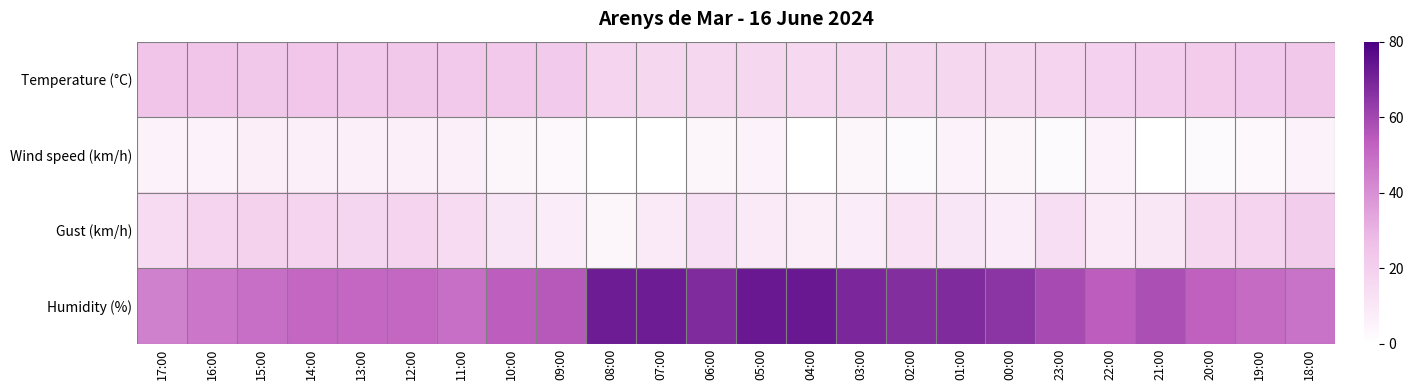

Between 05:00 and 19:00, which series saw the biggest shift?

Humidity (%)